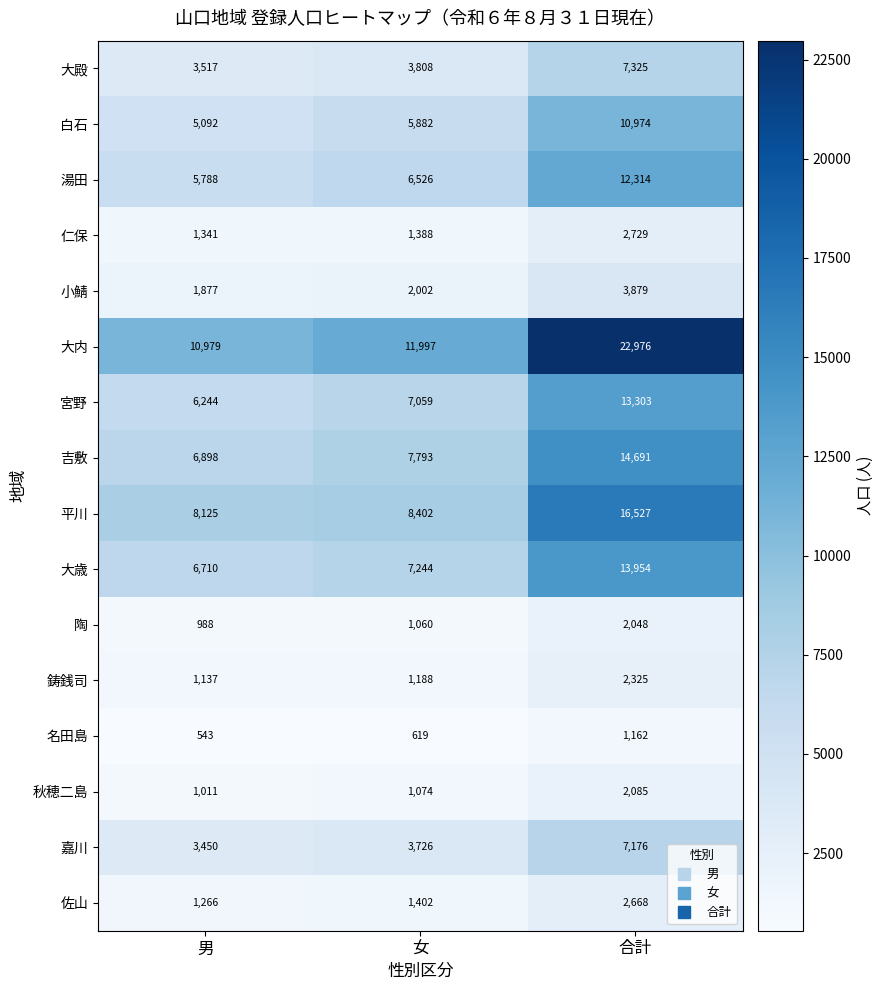

Which series changed the most between 女 and 合計?

大内